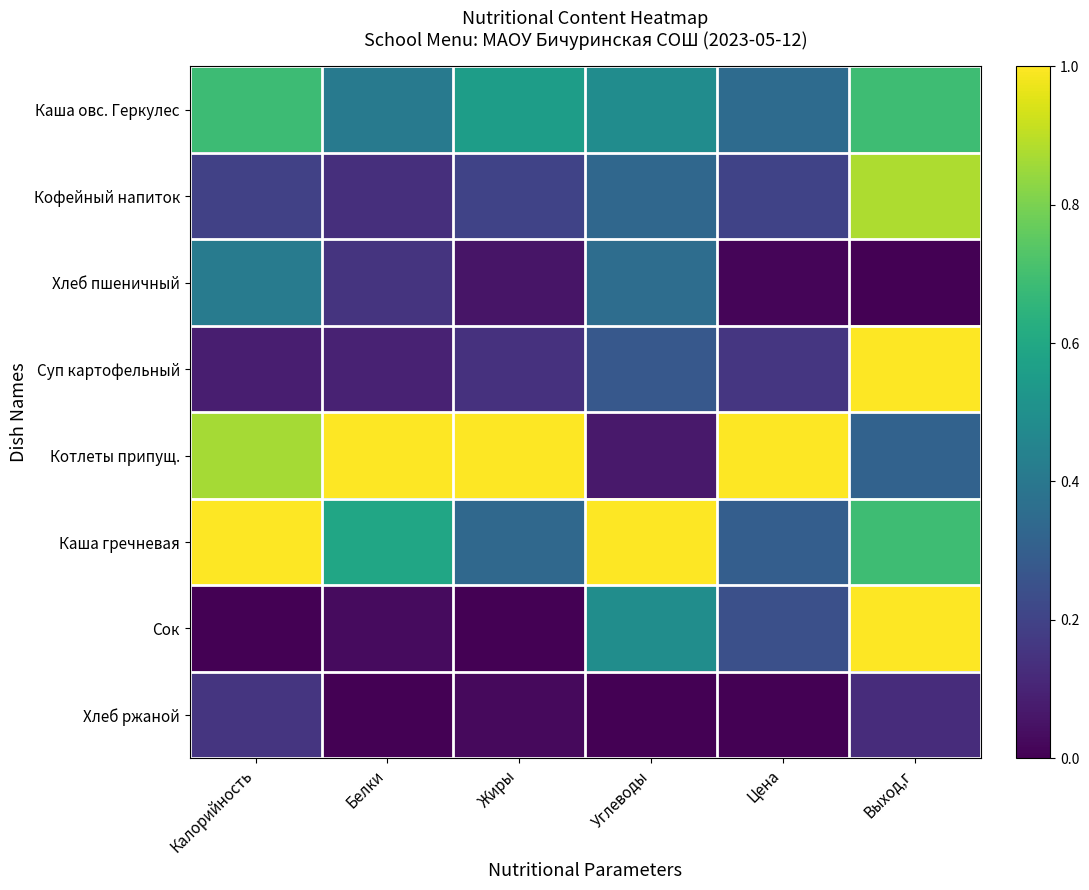

Reading right to left, extract all data points from this chart.

Каша овс. Геркулес: Выход,г=0.7	Цена=0.4	Углеводы=0.5	Жиры=0.6	Белки=0.4	Калорийность=0.7
Кофейный напиток: Выход,г=0.9	Цена=0.2	Углеводы=0.3	Жиры=0.2	Белки=0.1	Калорийность=0.2
Хлеб пшеничный: Выход,г=0.0	Цена=0.0	Углеводы=0.4	Жиры=0.1	Белки=0.1	Калорийность=0.4
Суп картофельный: Выход,г=1.0	Цена=0.2	Углеводы=0.3	Жиры=0.1	Белки=0.1	Калорийность=0.1
Котлеты припущ.: Выход,г=0.3	Цена=1.0	Углеводы=0.1	Жиры=1.0	Белки=1.0	Калорийность=0.9
Каша гречневая: Выход,г=0.7	Цена=0.3	Углеводы=1.0	Жиры=0.3	Белки=0.6	Калорийность=1.0
Сок: Выход,г=1.0	Цена=0.2	Углеводы=0.5	Жиры=0.0	Белки=0.0	Калорийность=0.0
Хлеб ржаной: Выход,г=0.1	Цена=0.0	Углеводы=0.0	Жиры=0.0	Белки=0.0	Калорийность=0.2